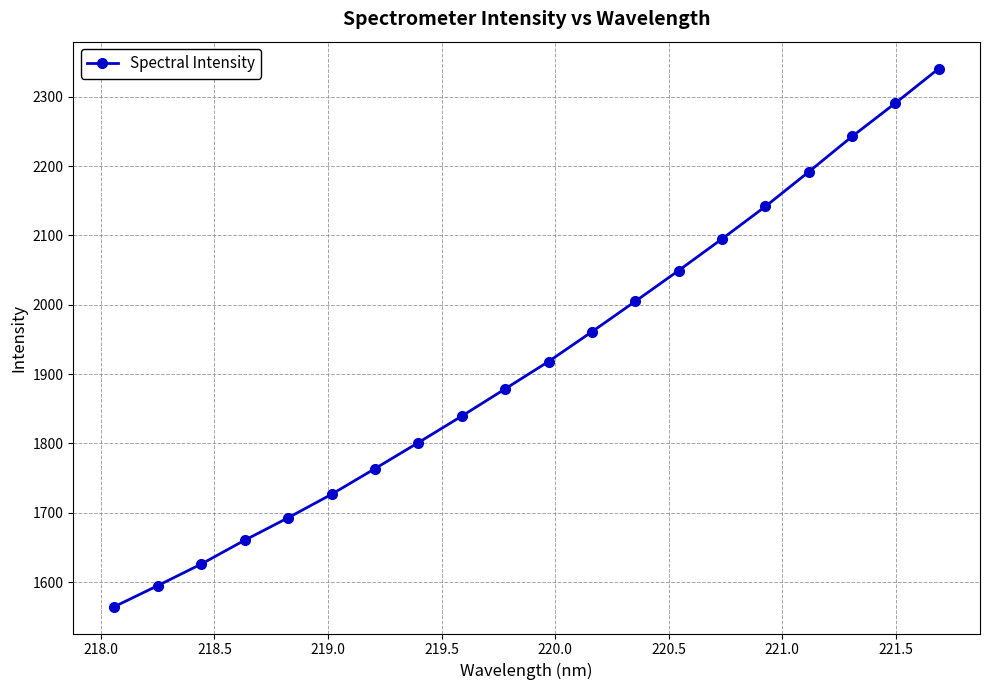

What is the average value?

1919.2